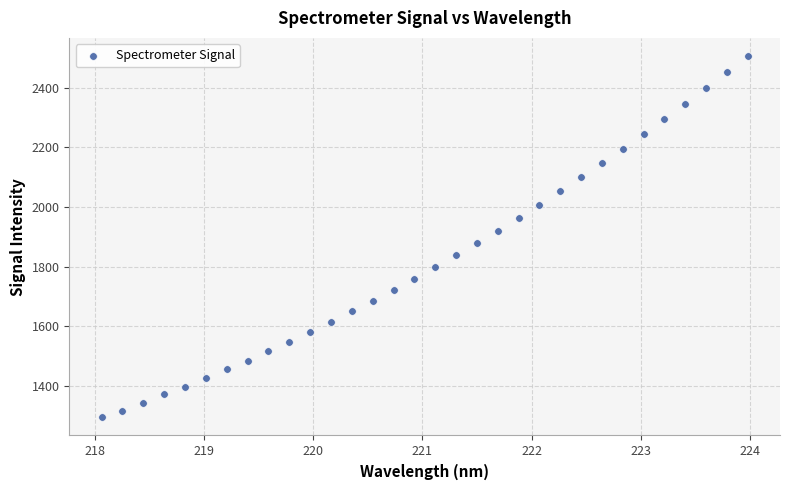

What is the range of X values (max minus min)?

5.9